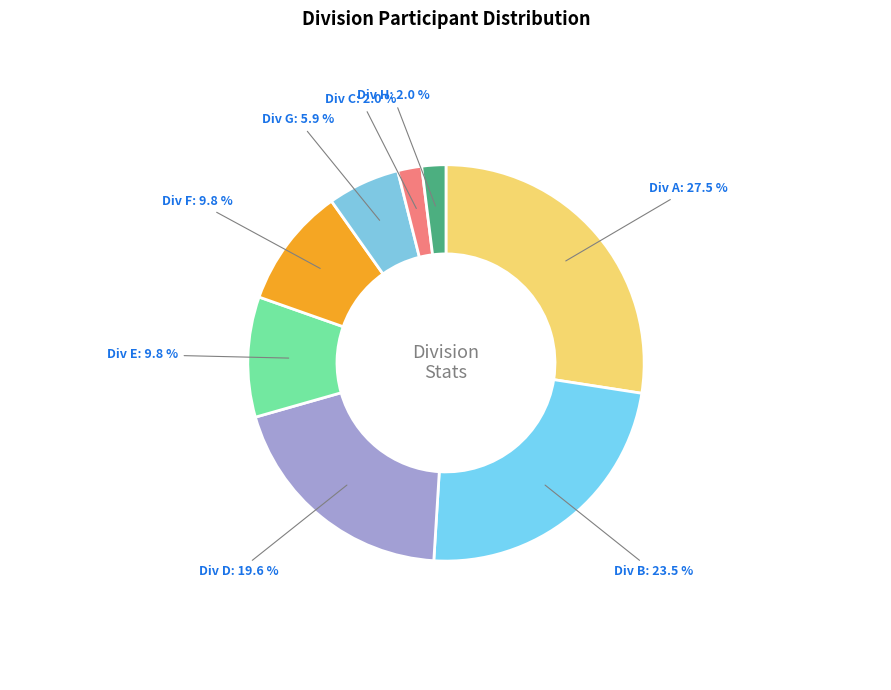

How many slices are in this pie chart?

8